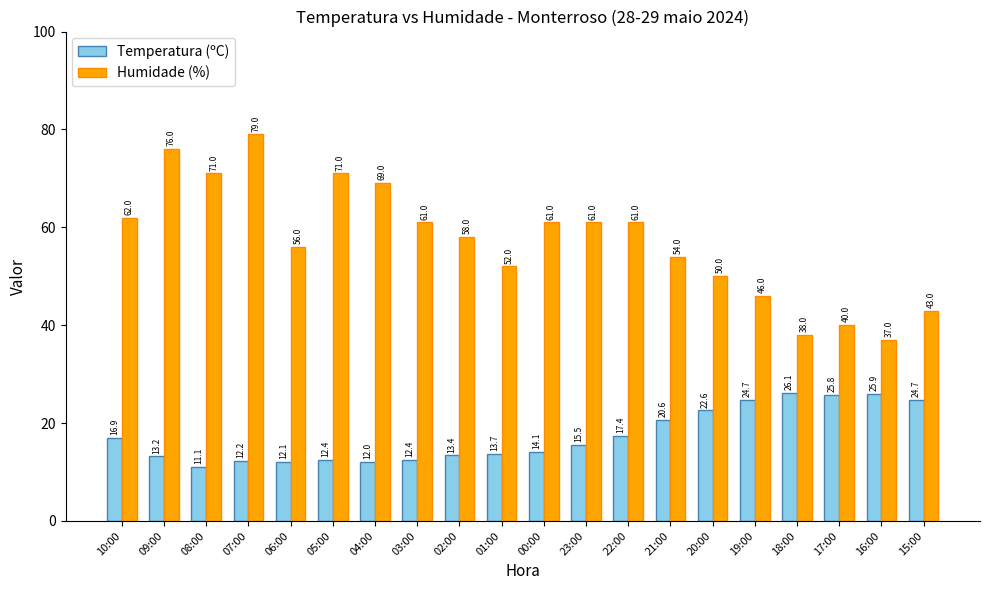

At how many categories does at least one series exceed 24?

20